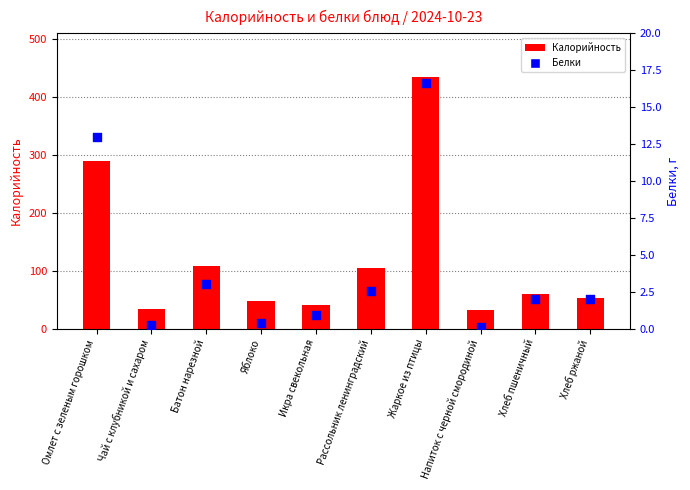

What are all the series names shown in the legend?

Калорийность, Белки